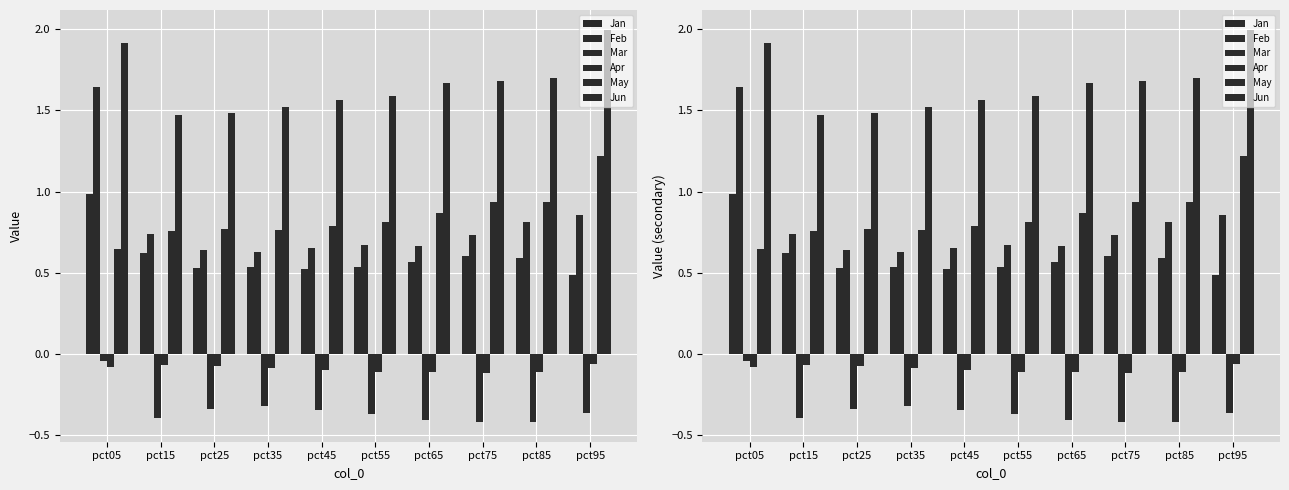

What is the difference between the highest and lowest values at pct25?

1.8